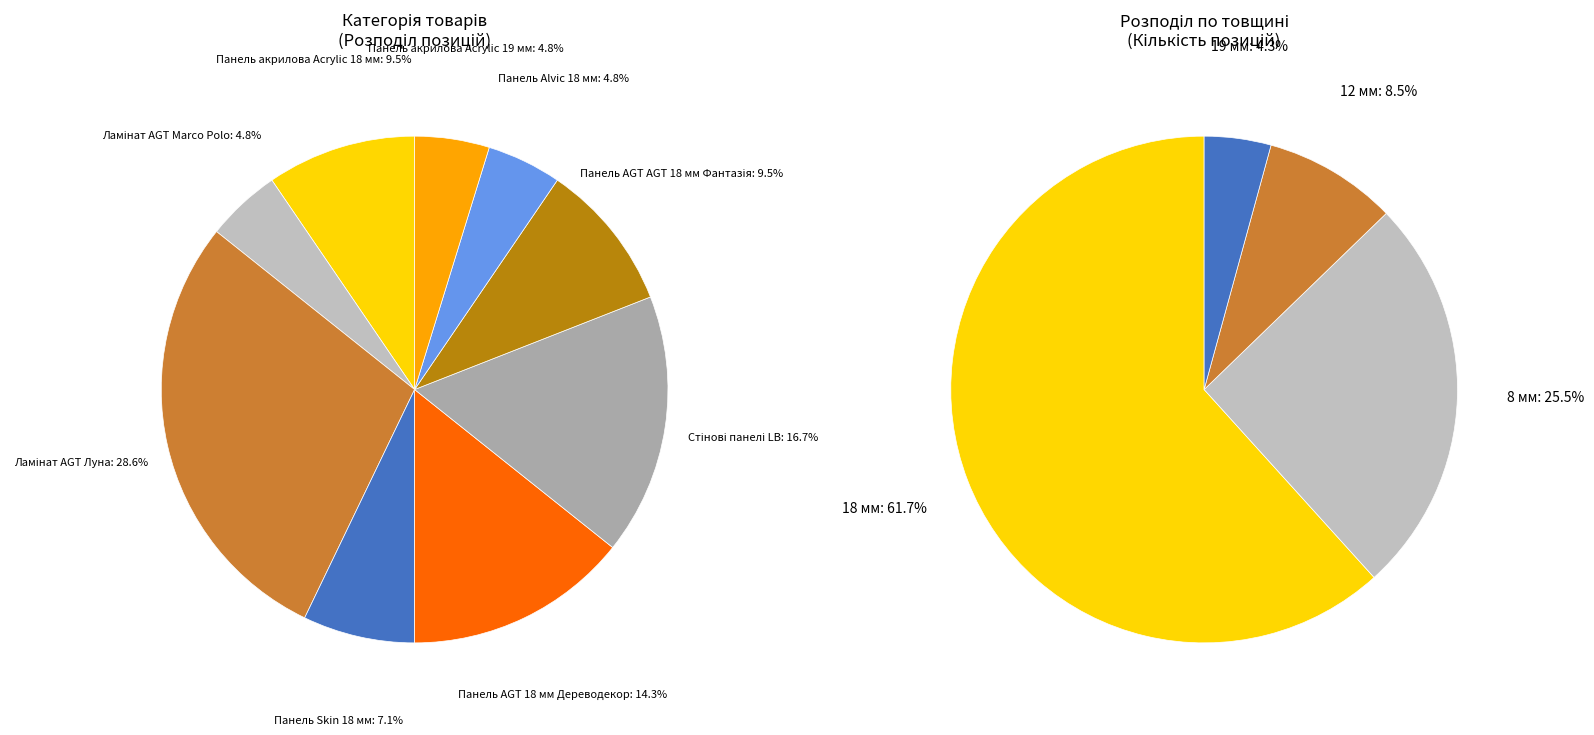

True or false: Панель акрилова Acrylic 19 мм accounts for 20% of the total.

False